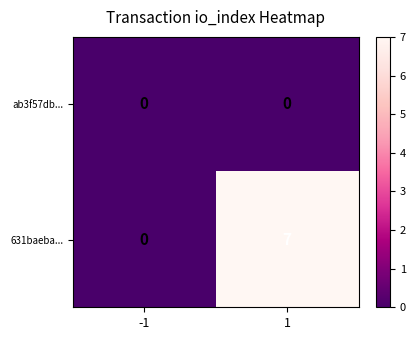

What is the greatest value displayed?

7